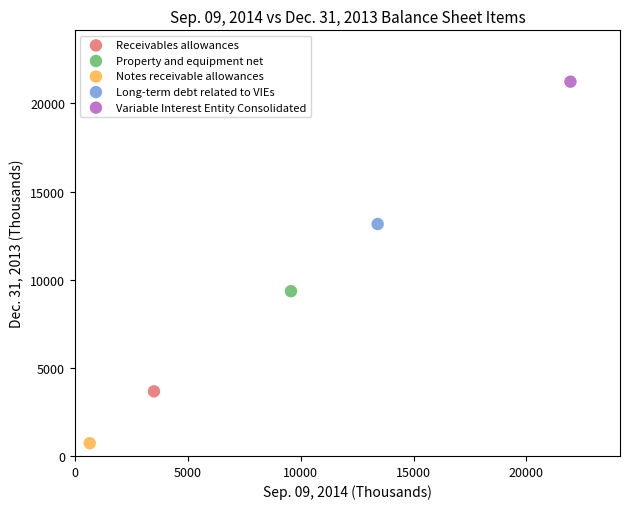

What are all the series names shown in the legend?

Receivables allowances, Property and equipment net, Notes receivable allowances, Long-term debt related to VIEs, Variable Interest Entity Consolidated